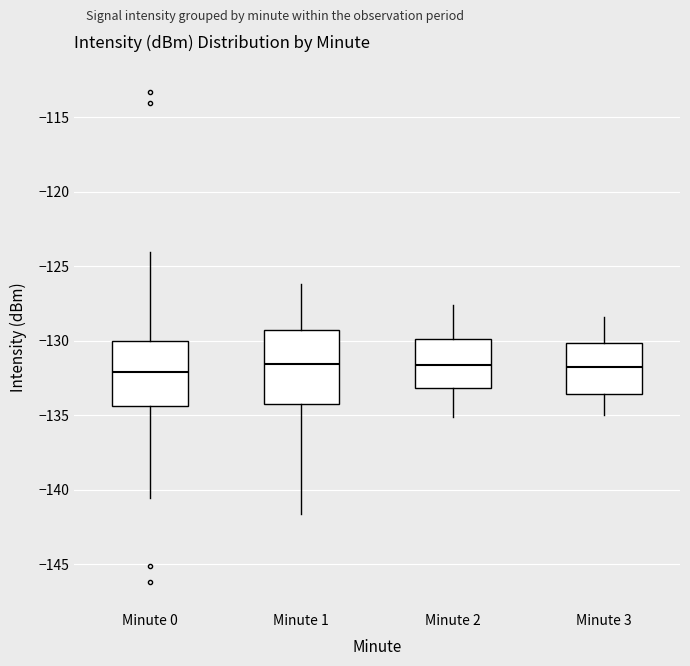

Comparing the boxes themselves (not the whiskers), which one is the tallest?

Minute 1